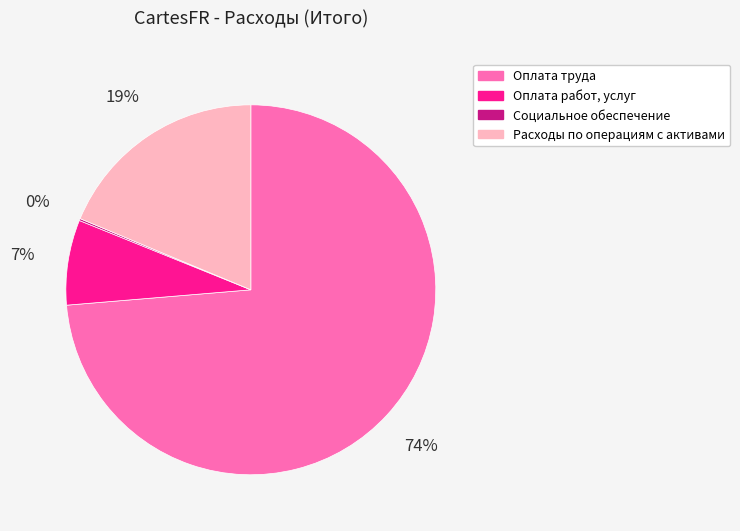

Which category has the biggest portion of the pie?

Оплата труда